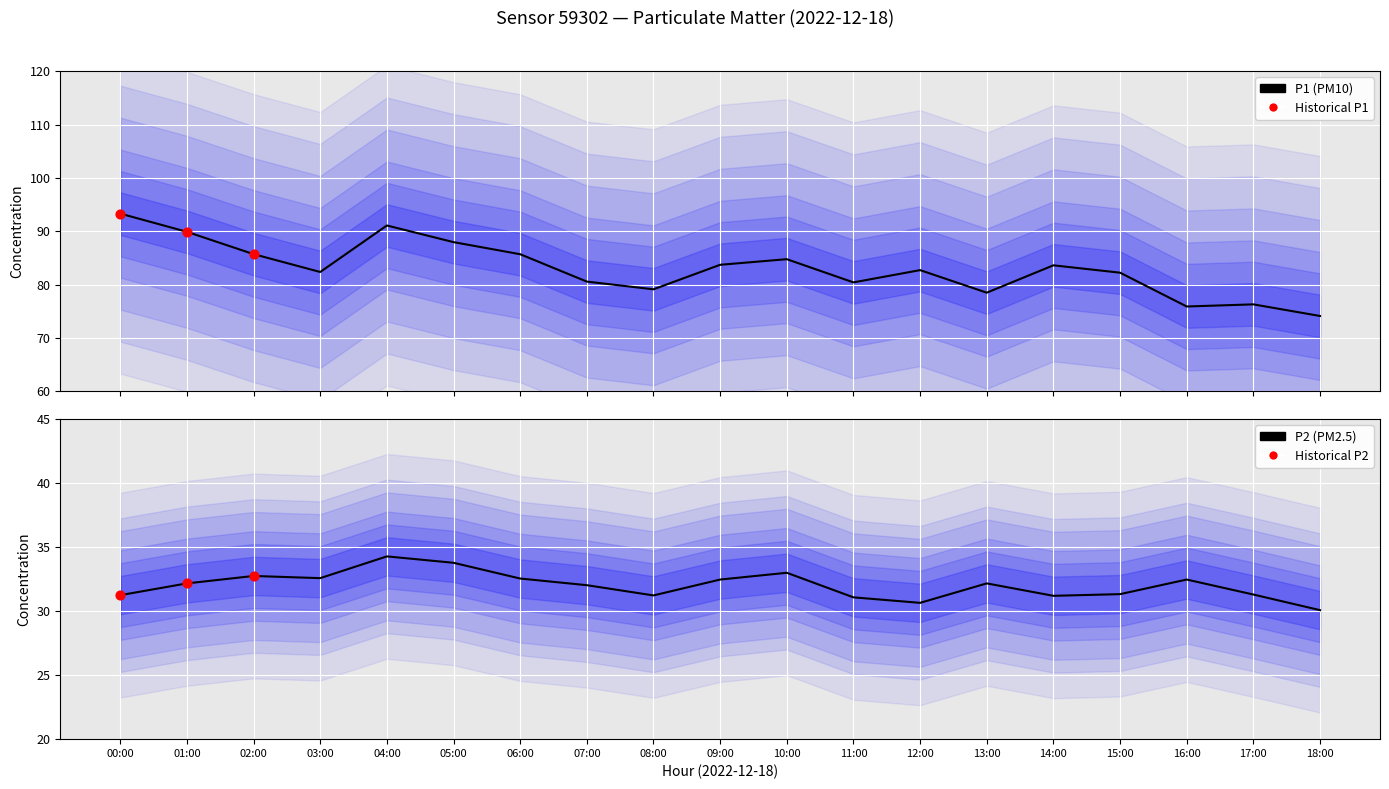

Which series has the widest spread of Y values?

P1